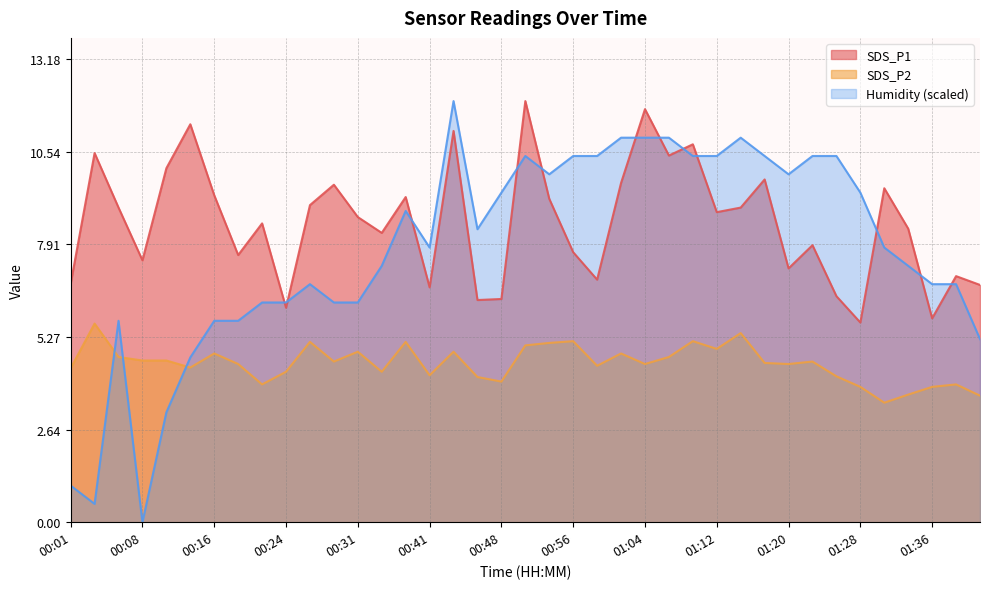

True or false: SDS_P2 and SDS_P1 intersect in this chart.

False